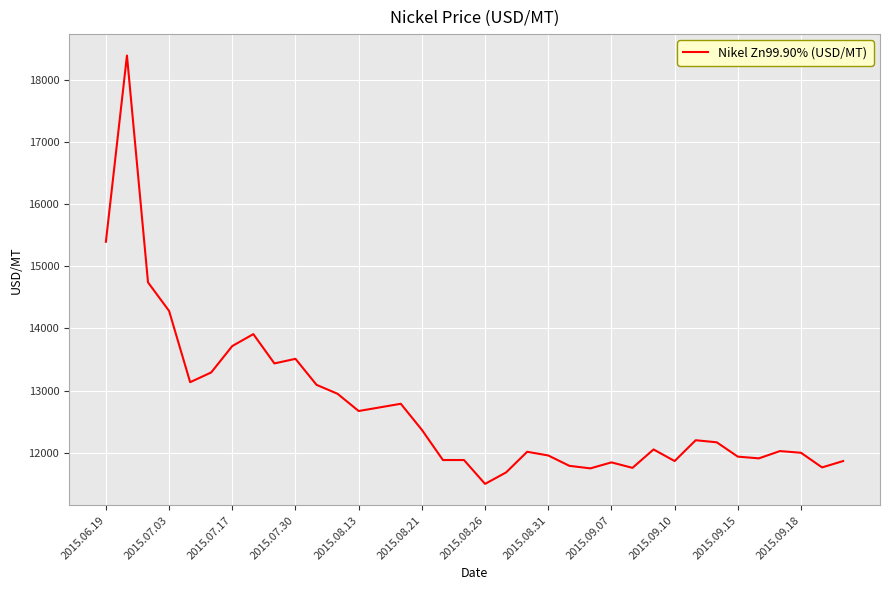

What is the smallest value displayed?

11495.5